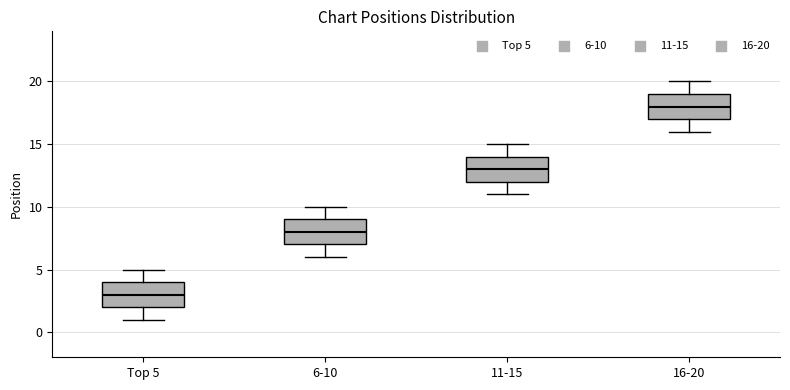

Which box's median line is the lowest?

Top 5